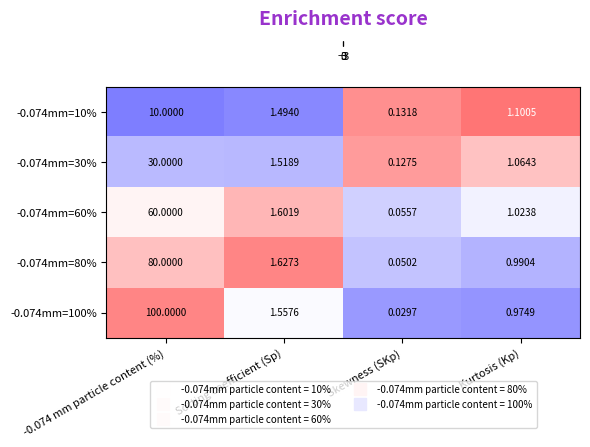

Which category has the lowest value in the -0.074mm=10% series?

Skewness (SKp)